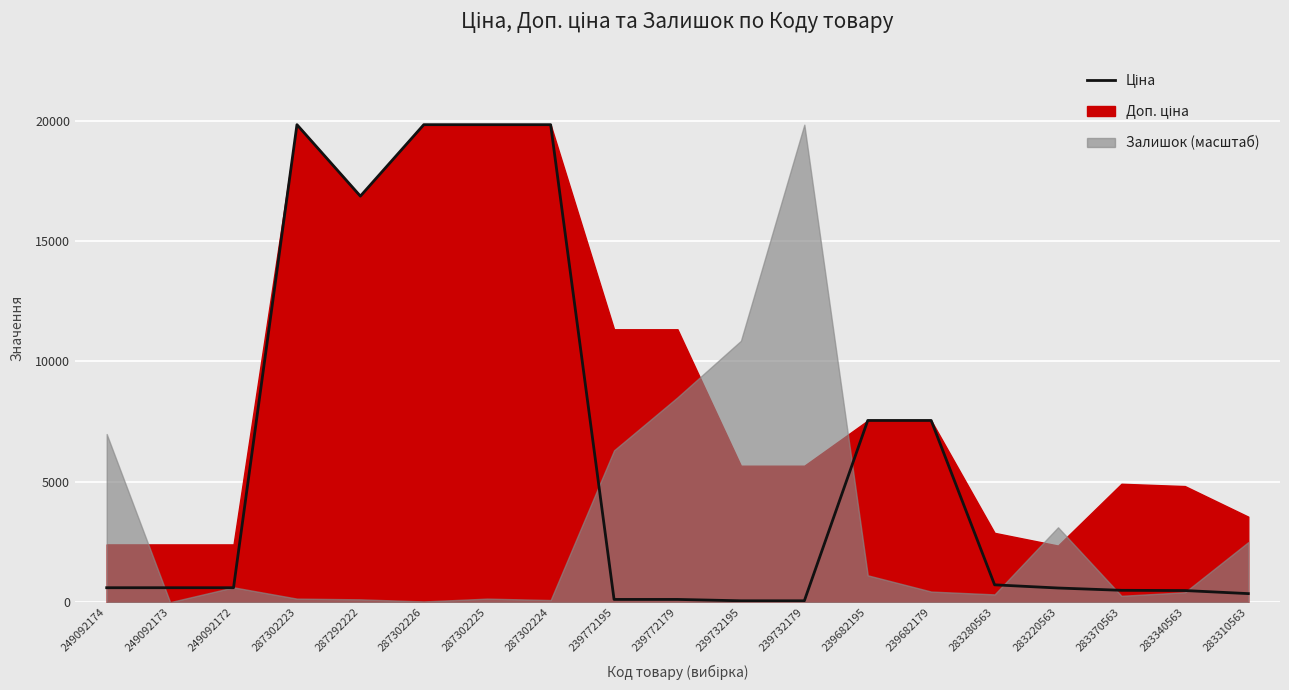

What is the label of the 4th point from the right?

283220563